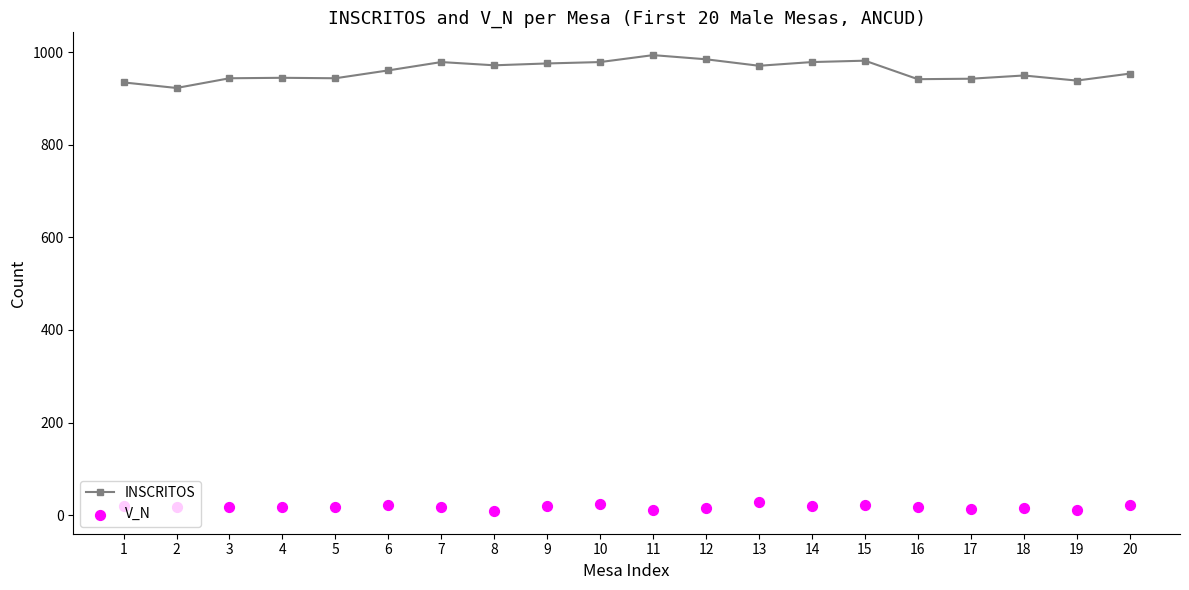

Which series reaches the maximum Y coordinate?

INSCRITOS